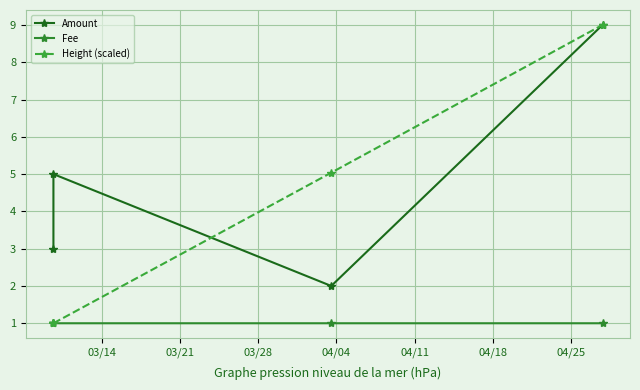

Which series has the largest range (max minus min)?

Height (scaled)